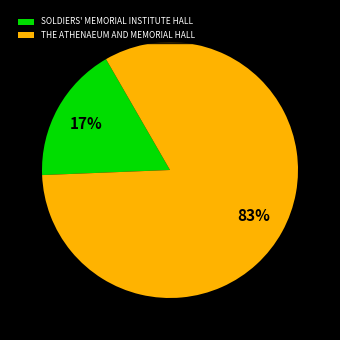

Which has a higher value, THE ATHENAEUM AND MEMORIAL HALL or SOLDIERS' MEMORIAL INSTITUTE HALL?

THE ATHENAEUM AND MEMORIAL HALL